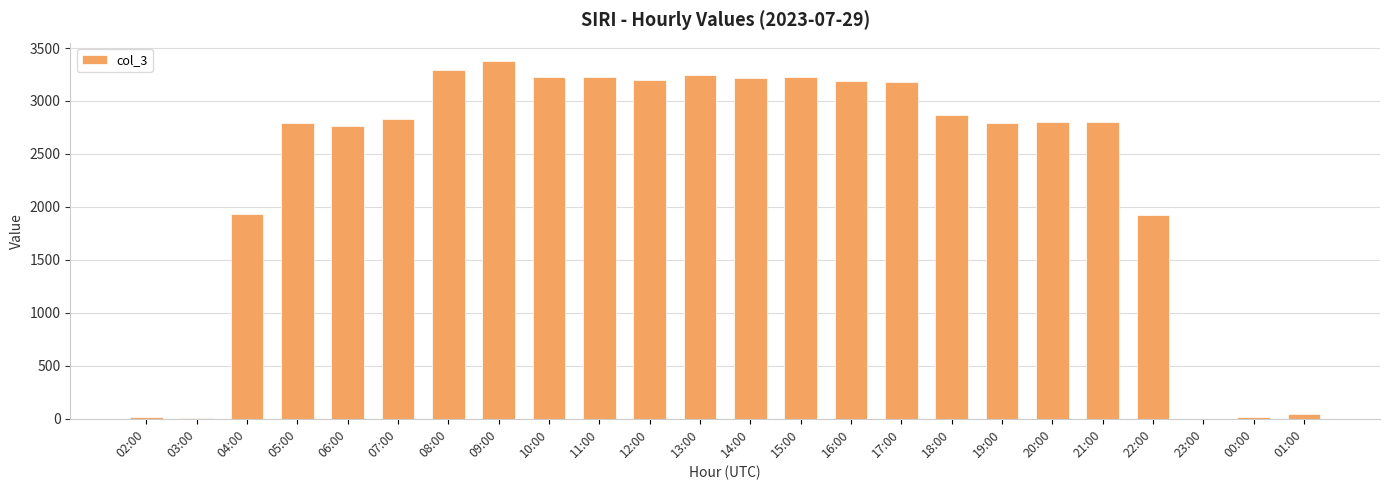

What is the maximum value shown in the chart?

3382